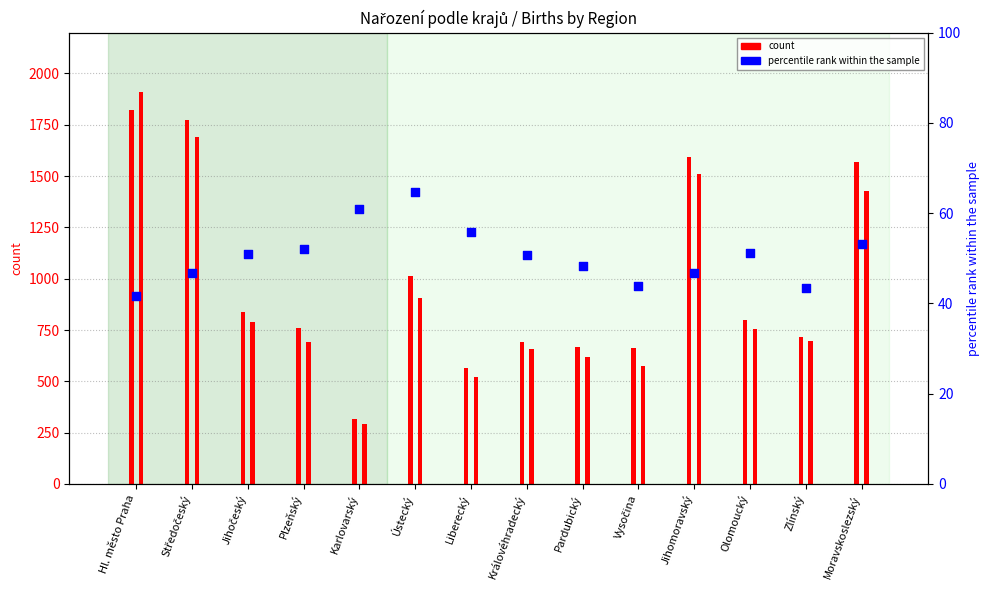

What is the change in value from Jihočeský to Zlínský?

-7.6